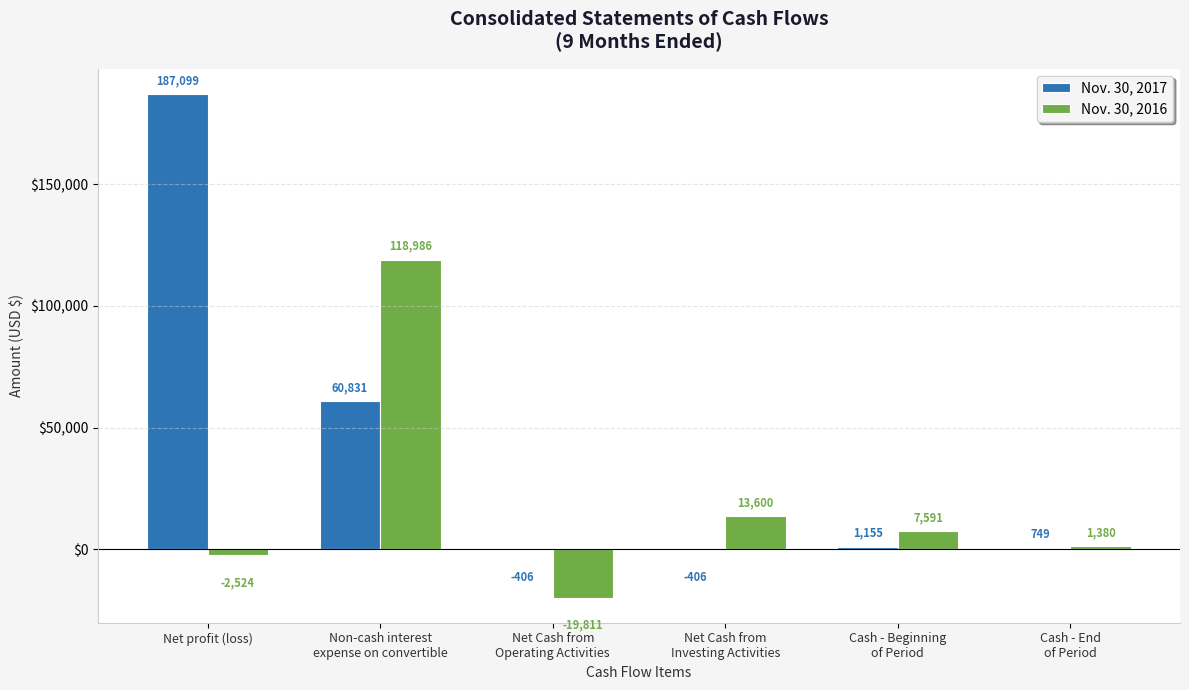

How many values in Nov. 30, 2017 are above zero?

4